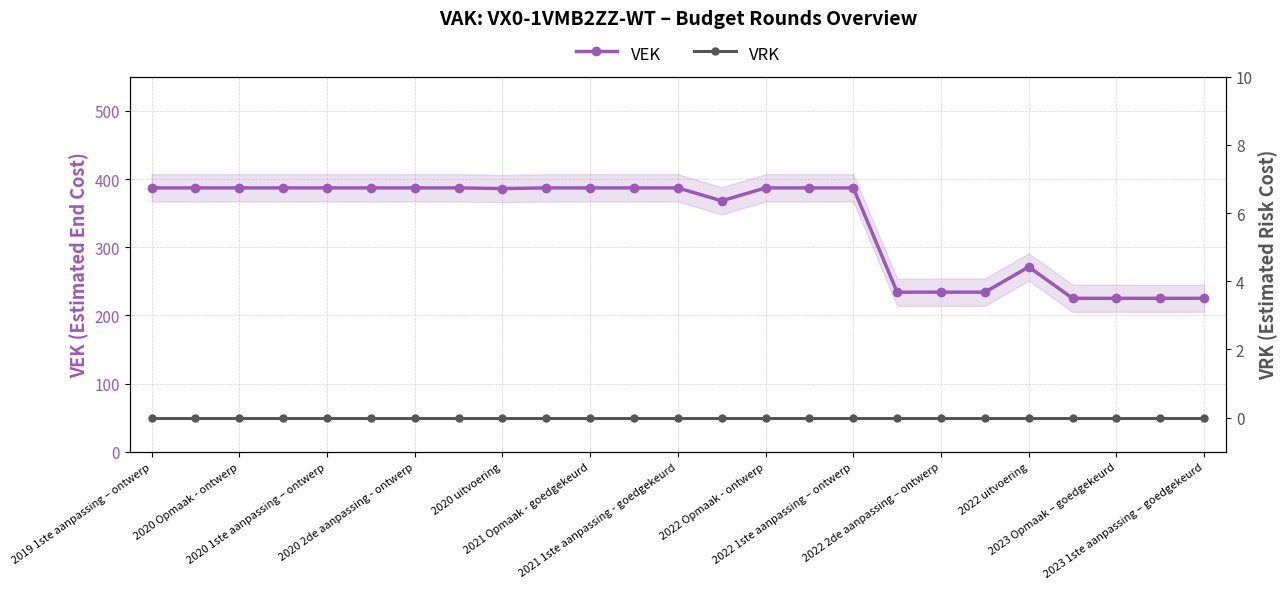

What is the minimum value for VEK?

225